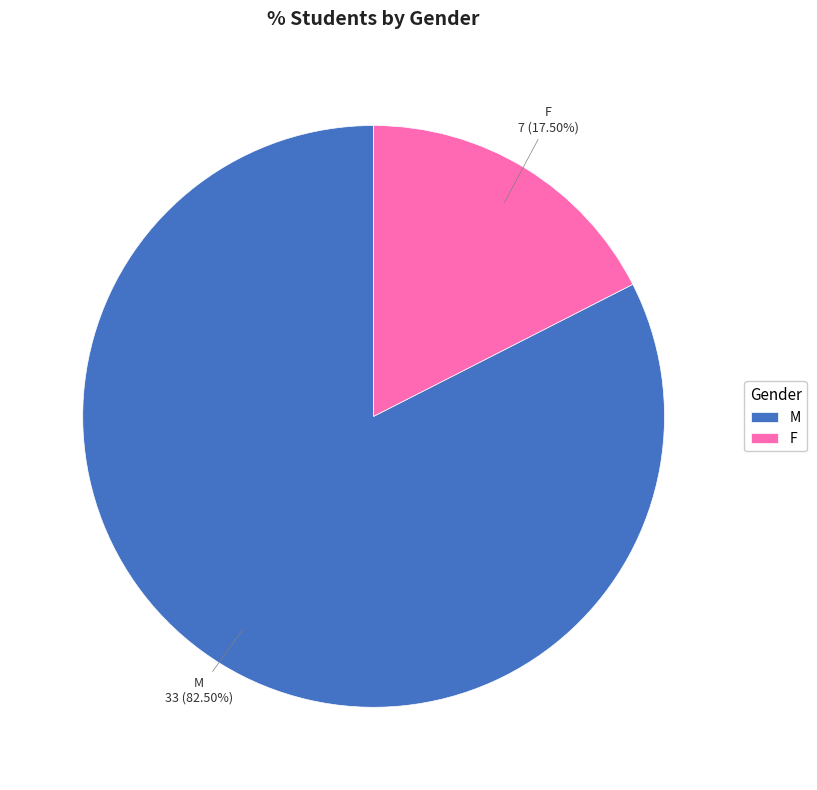

To the nearest percent, what is the average slice percentage?

50%